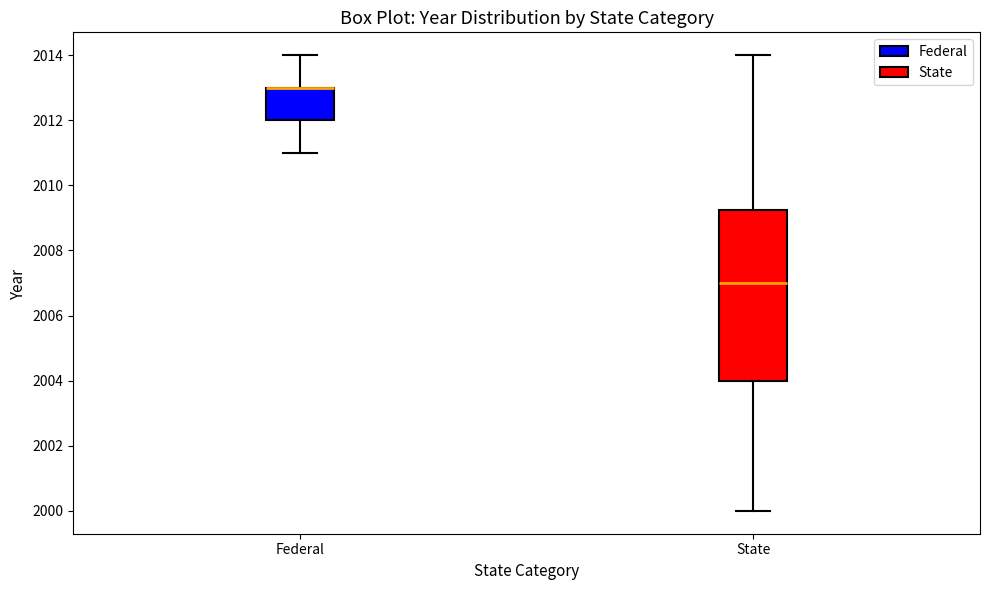

Reading left to right, read every box against the y-axis: the position of its median line, the range the box covers, and the ends of its whiskers. The values are not printed on the chart, so give them approximately, as read against the axis.

Federal: median 2013.0 (drawn on the box's upper edge), box 2012.0 to 2013.0, whiskers 2011.0 to 2014.0
State: median 2007.0, box 2004.0 to 2009.2, whiskers 2000.0 to 2014.0